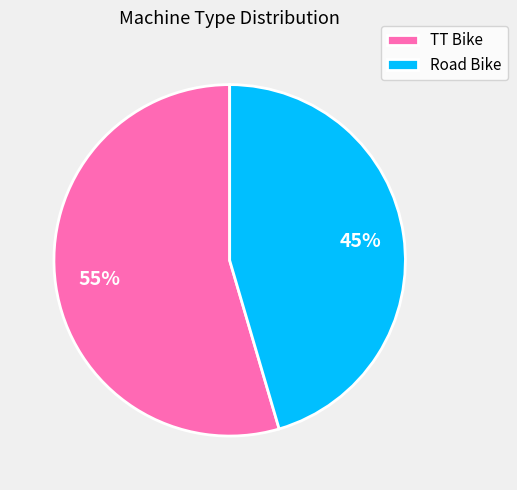

What percentage is the Road Bike slice, to the nearest percent?

45%